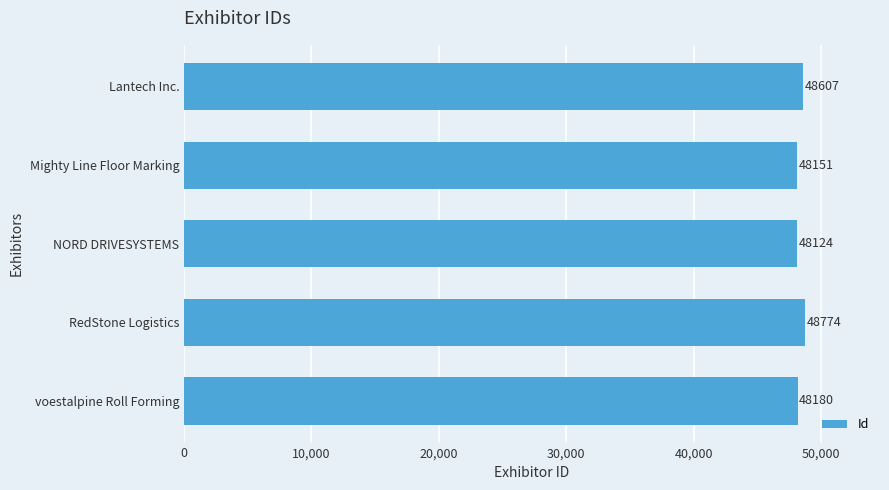

Reading top to bottom, transcribe all the data shown in this chart.

48607	48151	48124	48774	48180